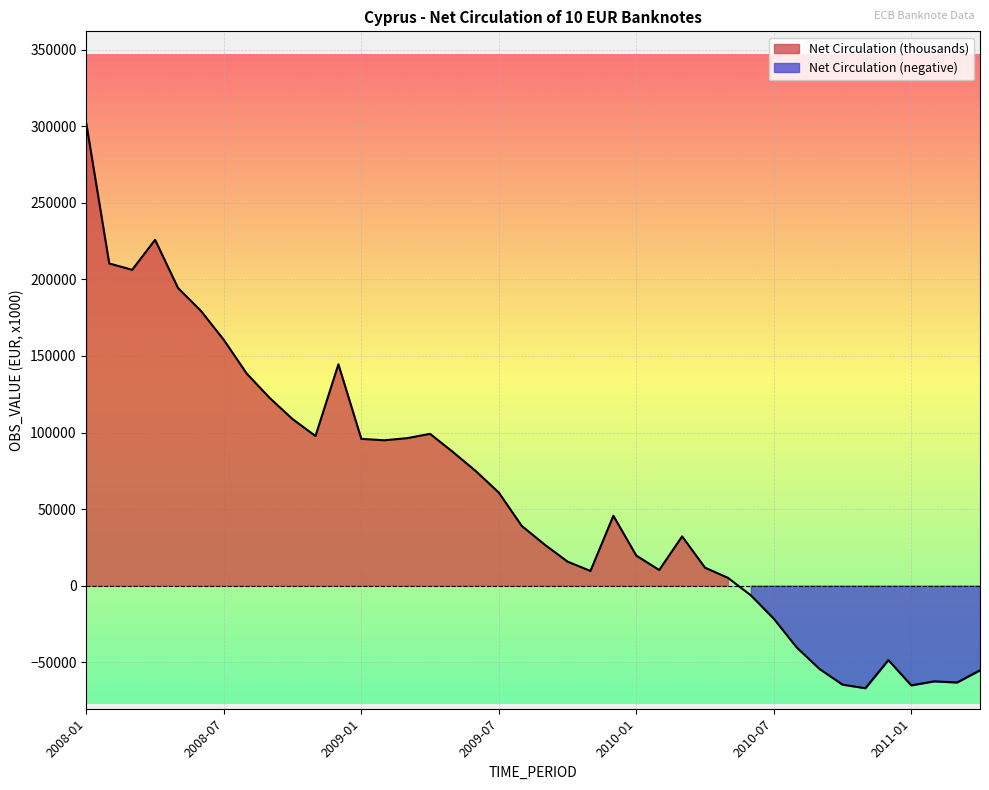

How many values are below zero?

11